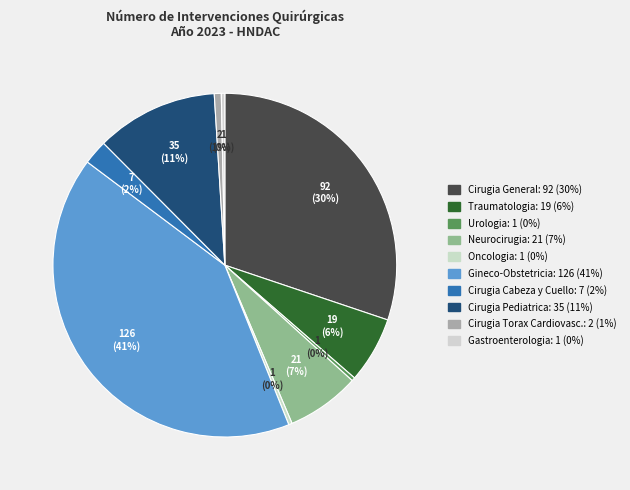

Is Cirugia Pediatrica the majority of the pie?

No